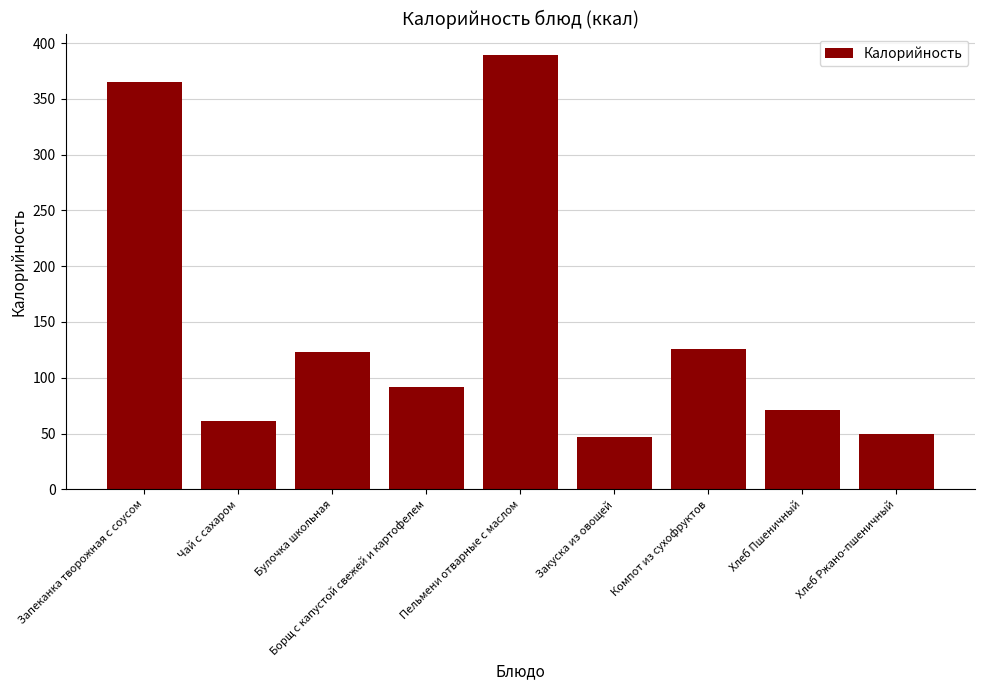

Reading right to left, list all the values displayed in this chart.

50	71	126	47	389	92	123	61	365